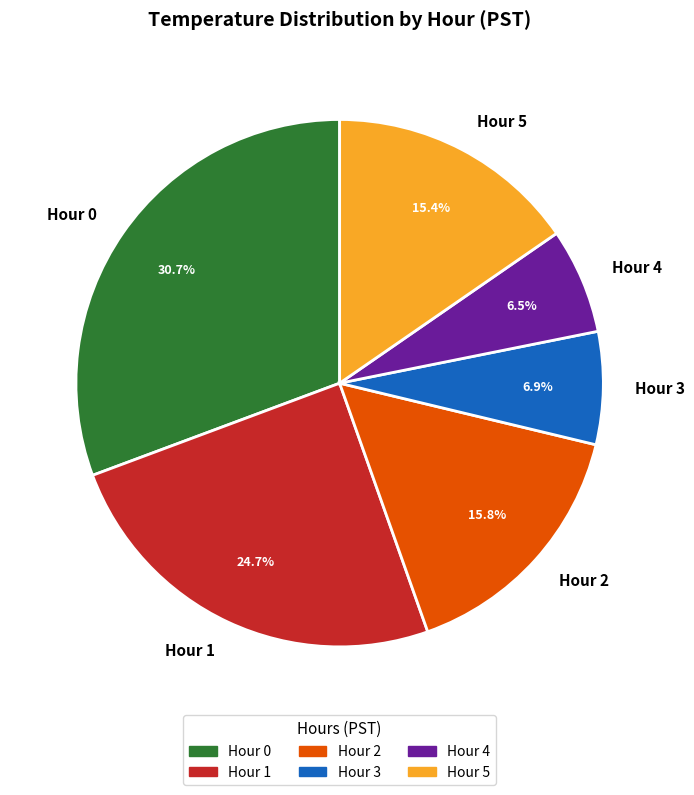

How many slices are in this pie chart?

6